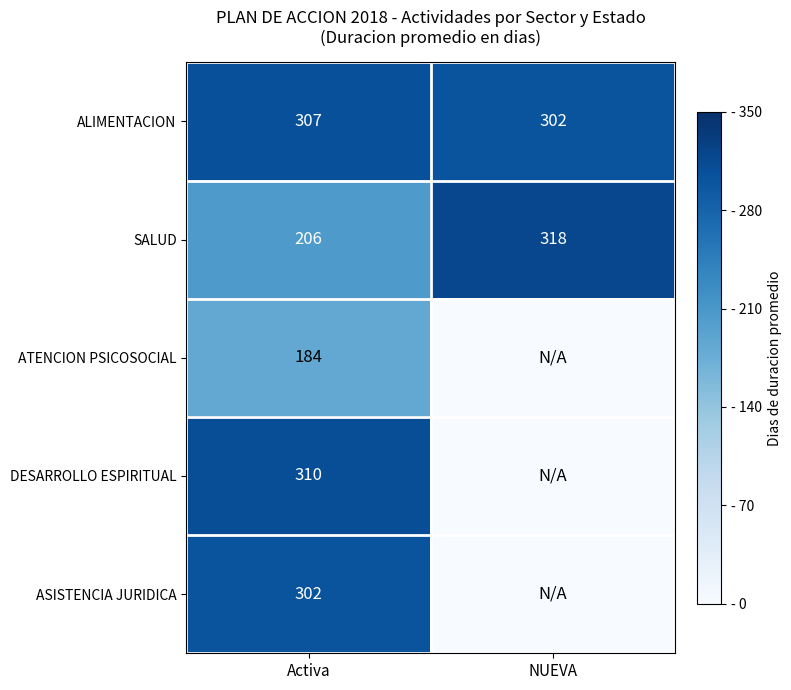

At Activa, list the series in order from smallest to largest.

ATENCION PSICOSOCIAL, SALUD, ASISTENCIA JURIDICA, ALIMENTACION, DESARROLLO ESPIRITUAL